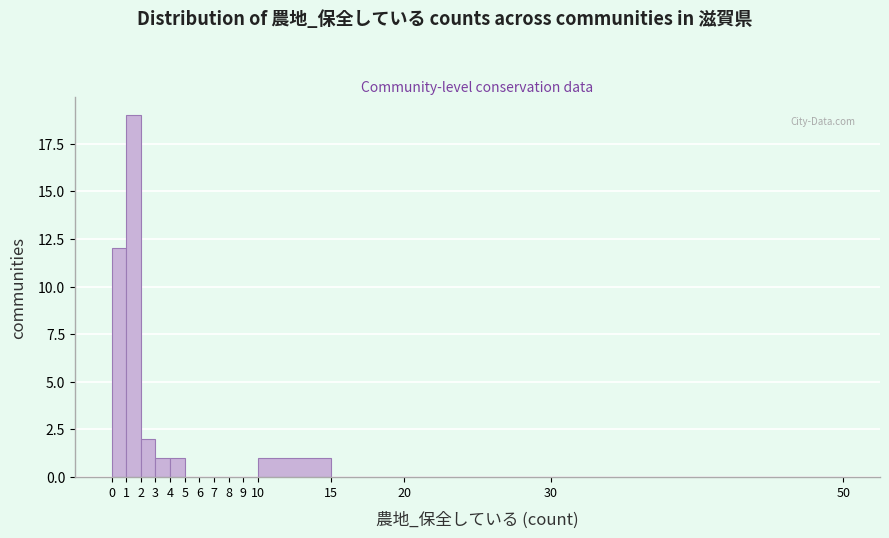

Reading left to right, list every bar in this chart as the range it spans on the x-axis followed by its height. The values are not printed on the chart, so give them approximately, as read against the axis.

0 to 1: 12
1 to 2: 19
2 to 3: 2
3 to 4: 1
4 to 5: 1
5 to 6: 0
6 to 7: 0
7 to 8: 0
8 to 9: 0
9 to 10: 0
10 to 15: 1
15 to 20: 0
20 to 30: 0
30 to 50: 0